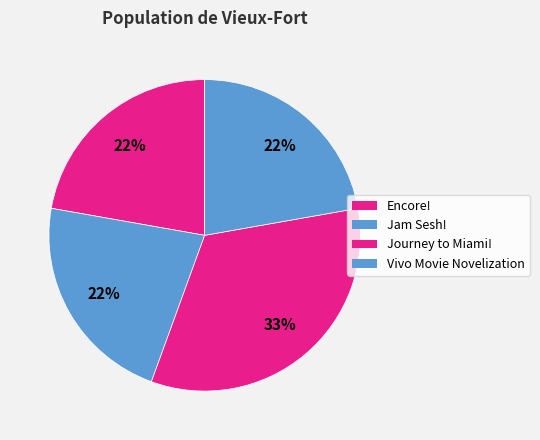

Which slice is the smallest?

Encore!